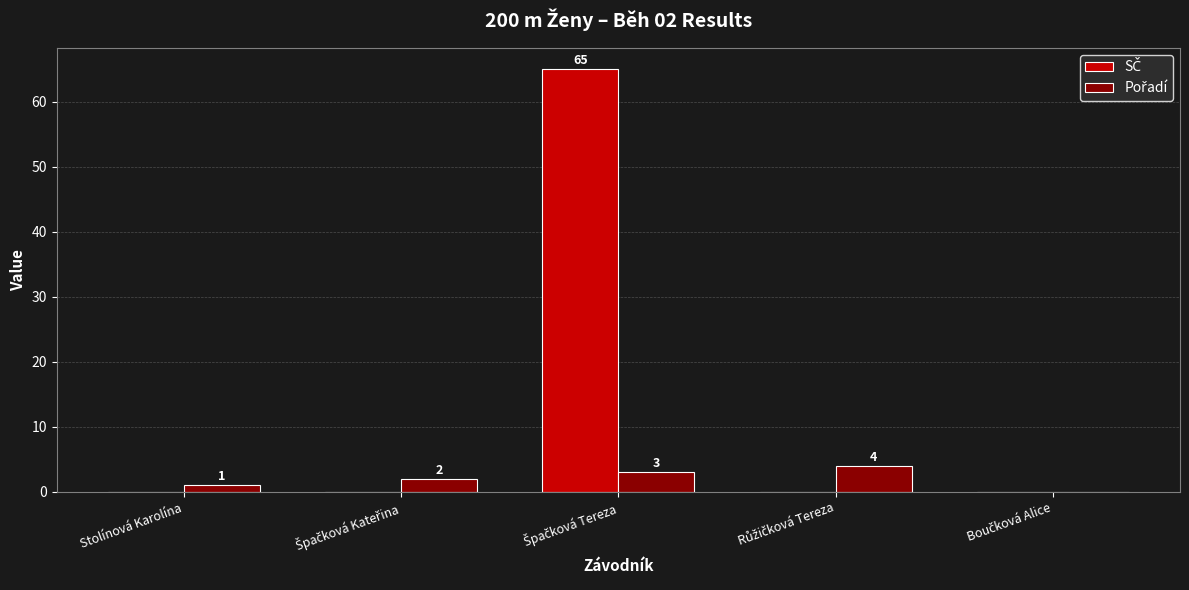

What is the greatest value displayed?

65